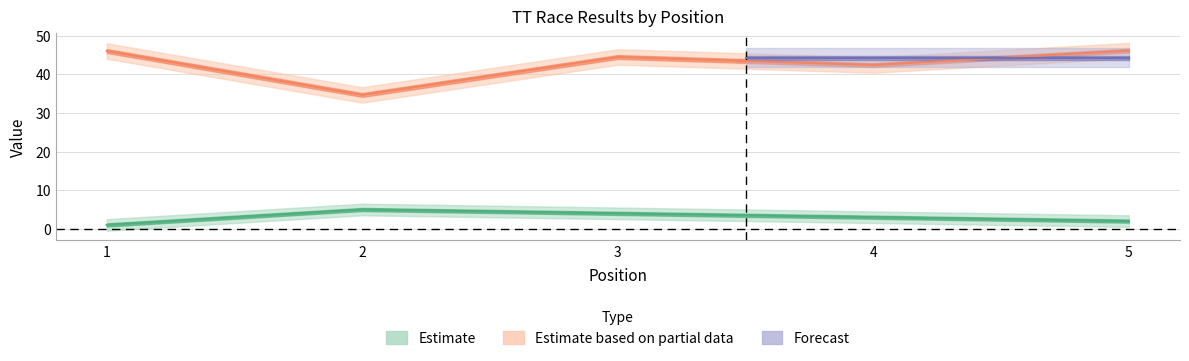

Does the chart have visible grid lines?

Yes